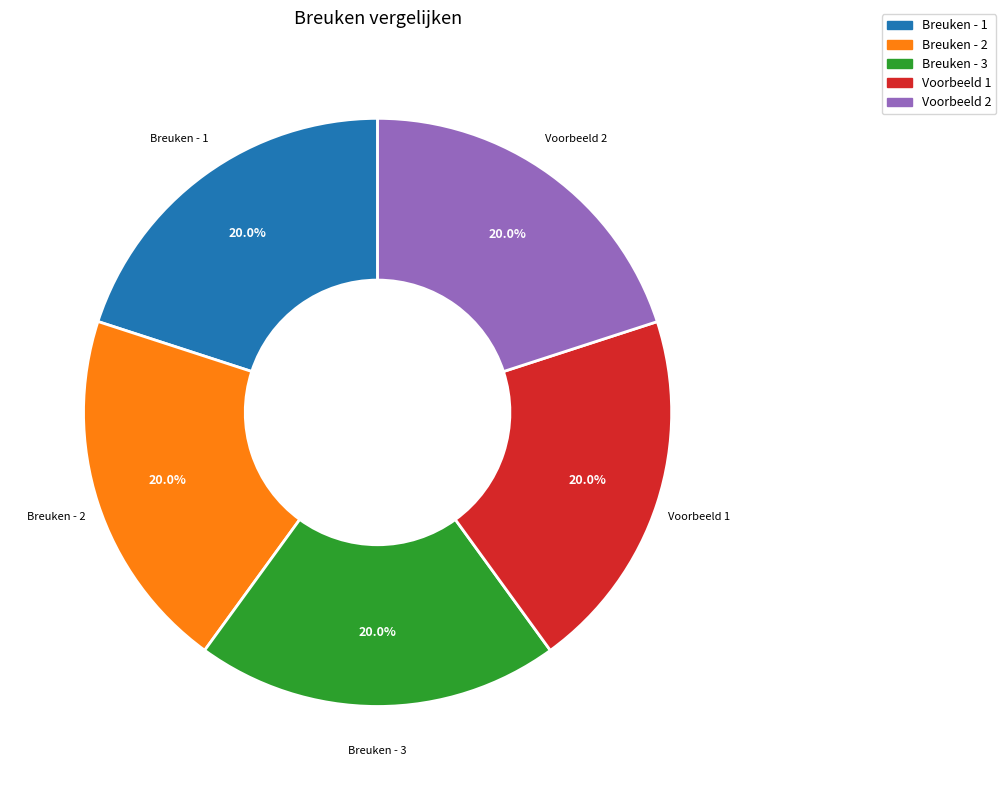

Does any single category account for the majority?

No